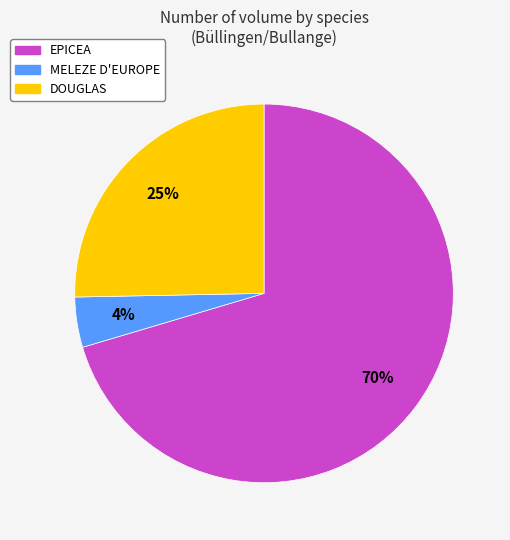

To the nearest percent, what is the average slice percentage?

33%